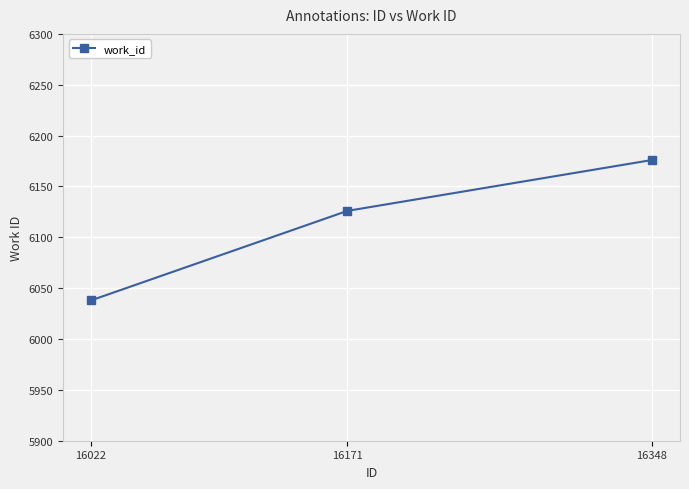

What is the value of the 3rd point from the left?

6176